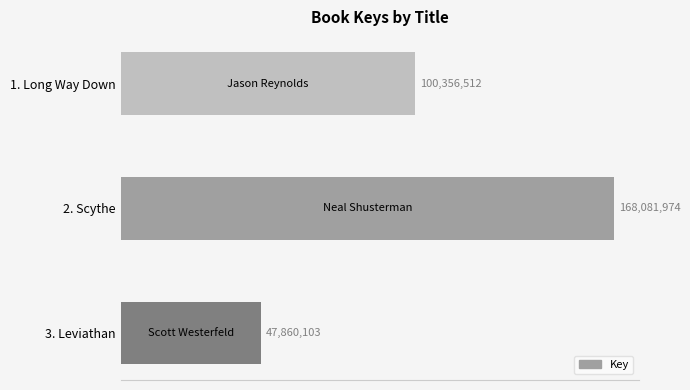

How many data points are above 100356512?

1